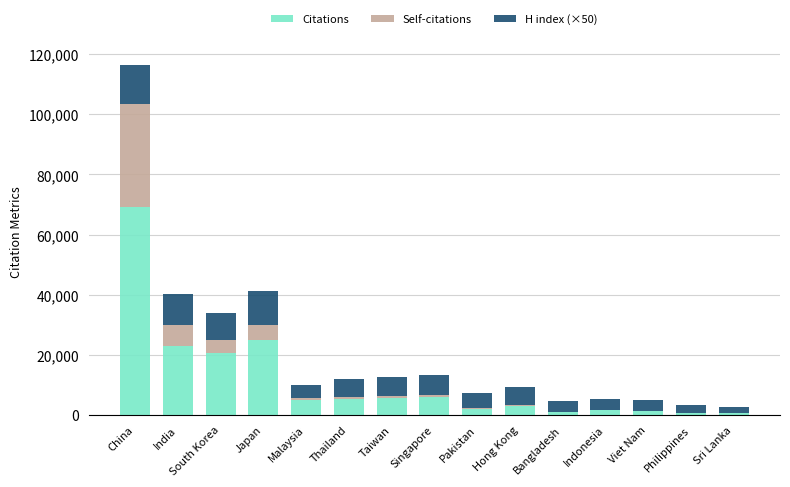

Which category has the highest value in the Citations series?

China